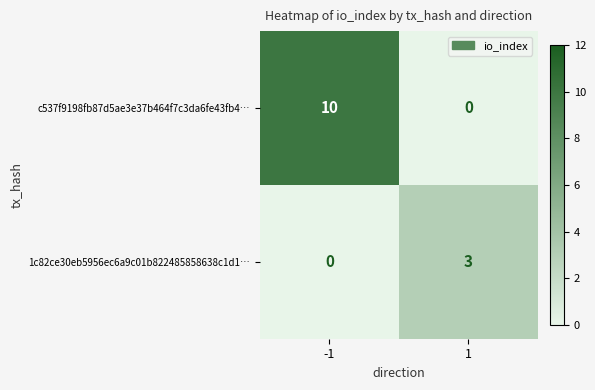

Reading left to right, what are all the values shown in this chart?

c537f9198fb87d5ae3e37b464f7c3da6fe43fb4…: -1=10	1=0
1c82ce30eb5956ec6a9c01b822485858638c1d1…: -1=0	1=3